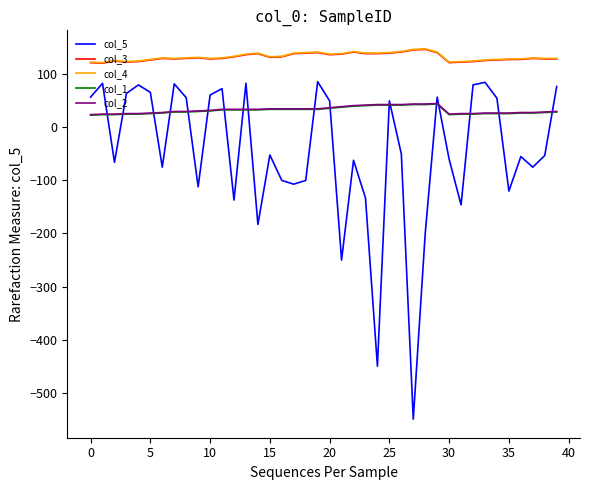

What is the greatest value displayed?

148